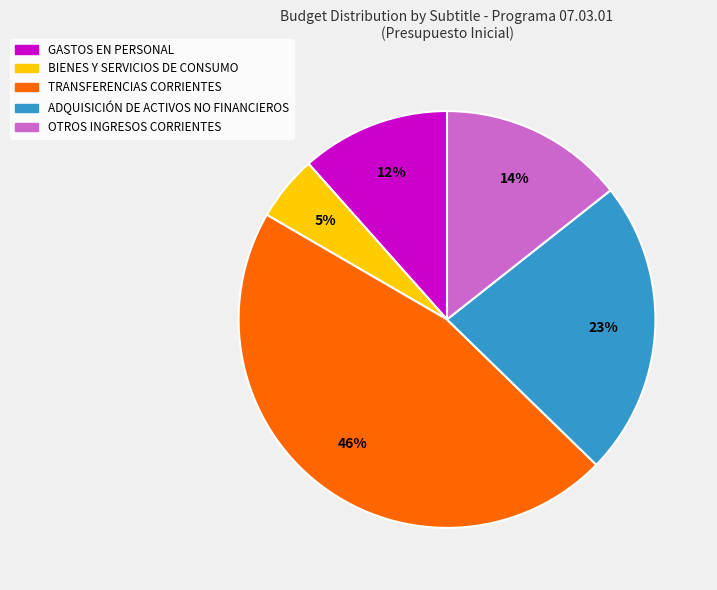

Is it true that GASTOS EN PERSONAL is 1% of the pie?

False